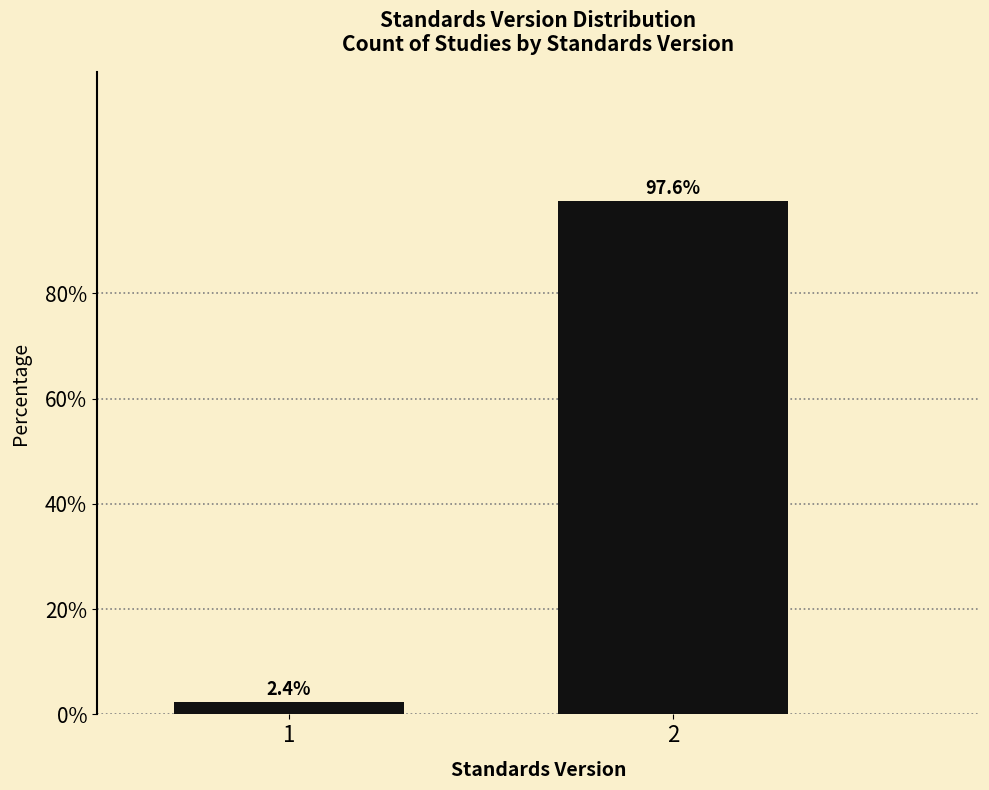

Reading left to right, transcribe all the data shown in this chart.

1=2.4	2=97.6